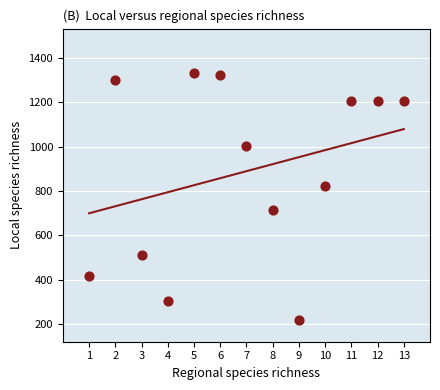

What is the range of Y values (max minus min)?

1113